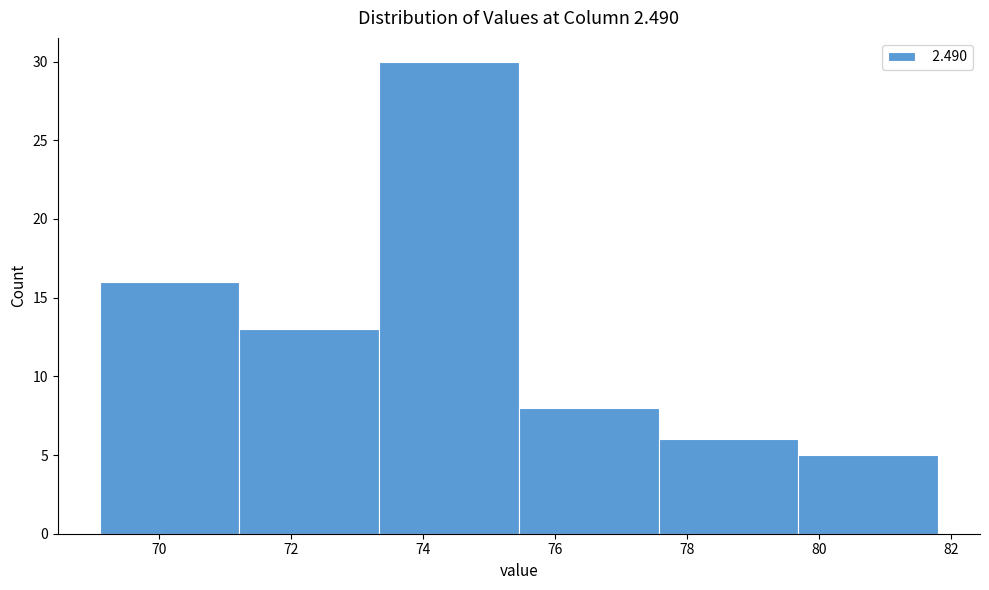

Reading left to right, list every bar in this chart as the range it spans on the x-axis followed by its height. Neither the bar edges nor the heights are printed on the chart, so give them approximately, as read against the axes.

69.2 to 71.2: 16
71.2 to 73.4: 13
73.4 to 75.4: 30
75.4 to 77.6: 8
77.6 to 79.6: 6
79.6 to 81.8: 5